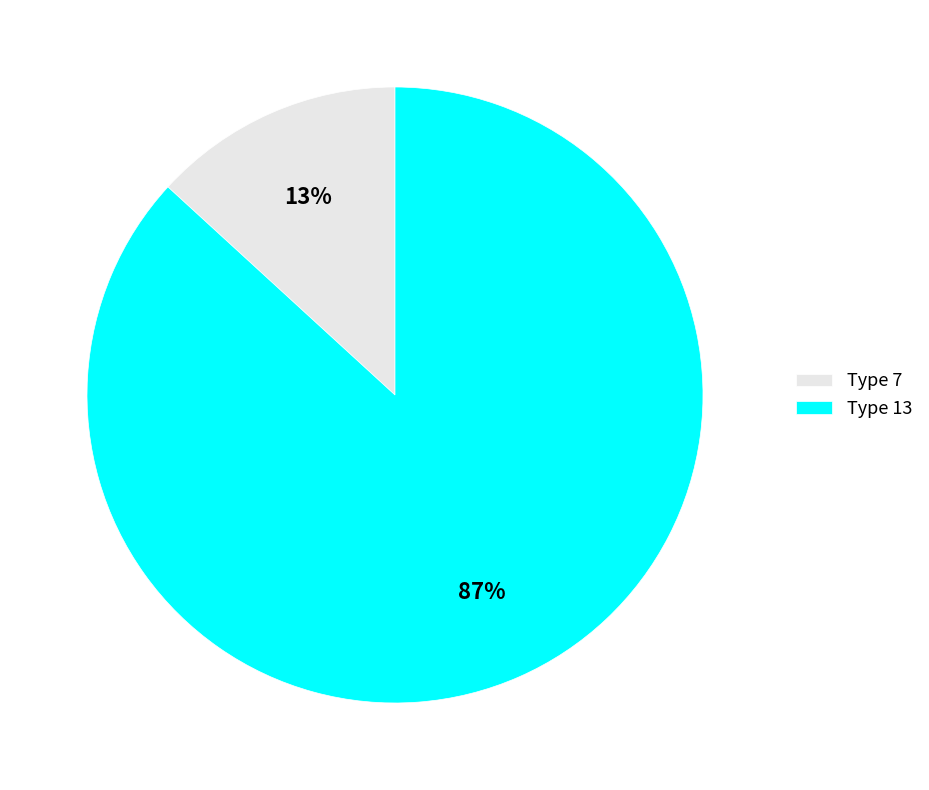

How many segments does this pie chart have?

2